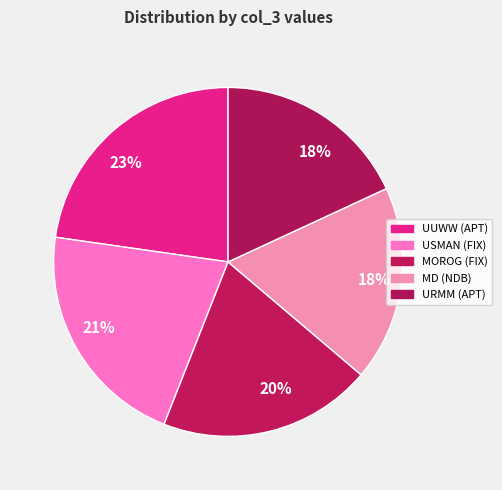

How many segments does this pie chart have?

5